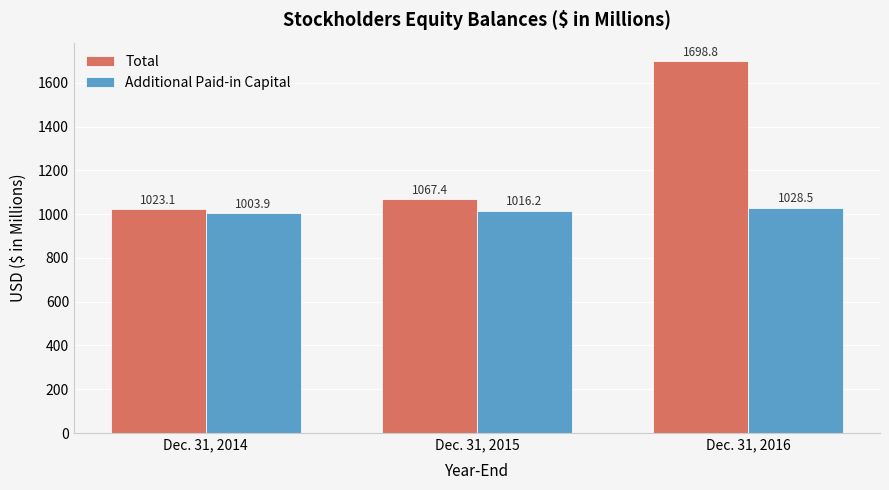

Rank the categories by Additional Paid-in Capital value from lowest to highest.

Dec. 31, 2014, Dec. 31, 2015, Dec. 31, 2016